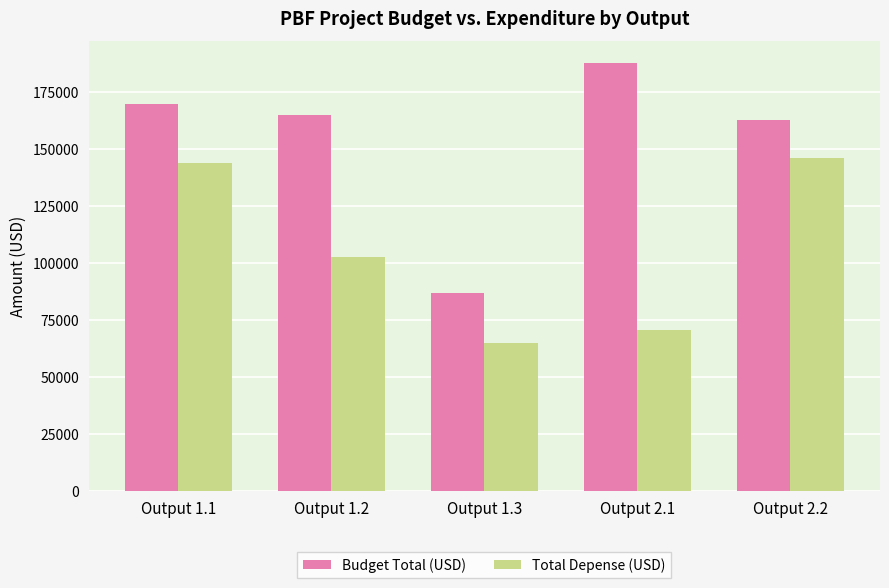

What is the minimum value for Total Depense (USD)?

65007.0